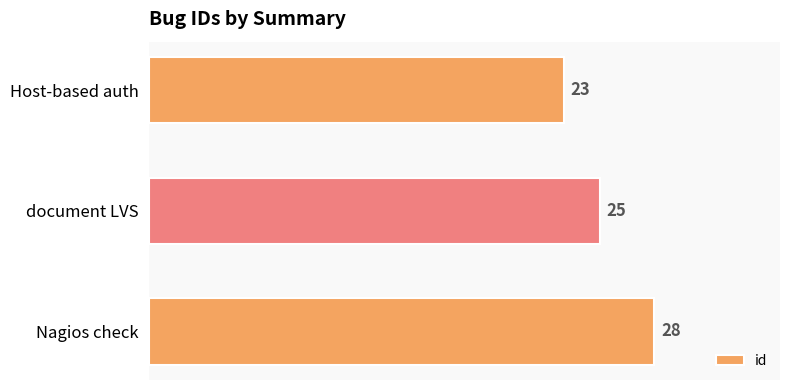

How many data points are less than 25?

1